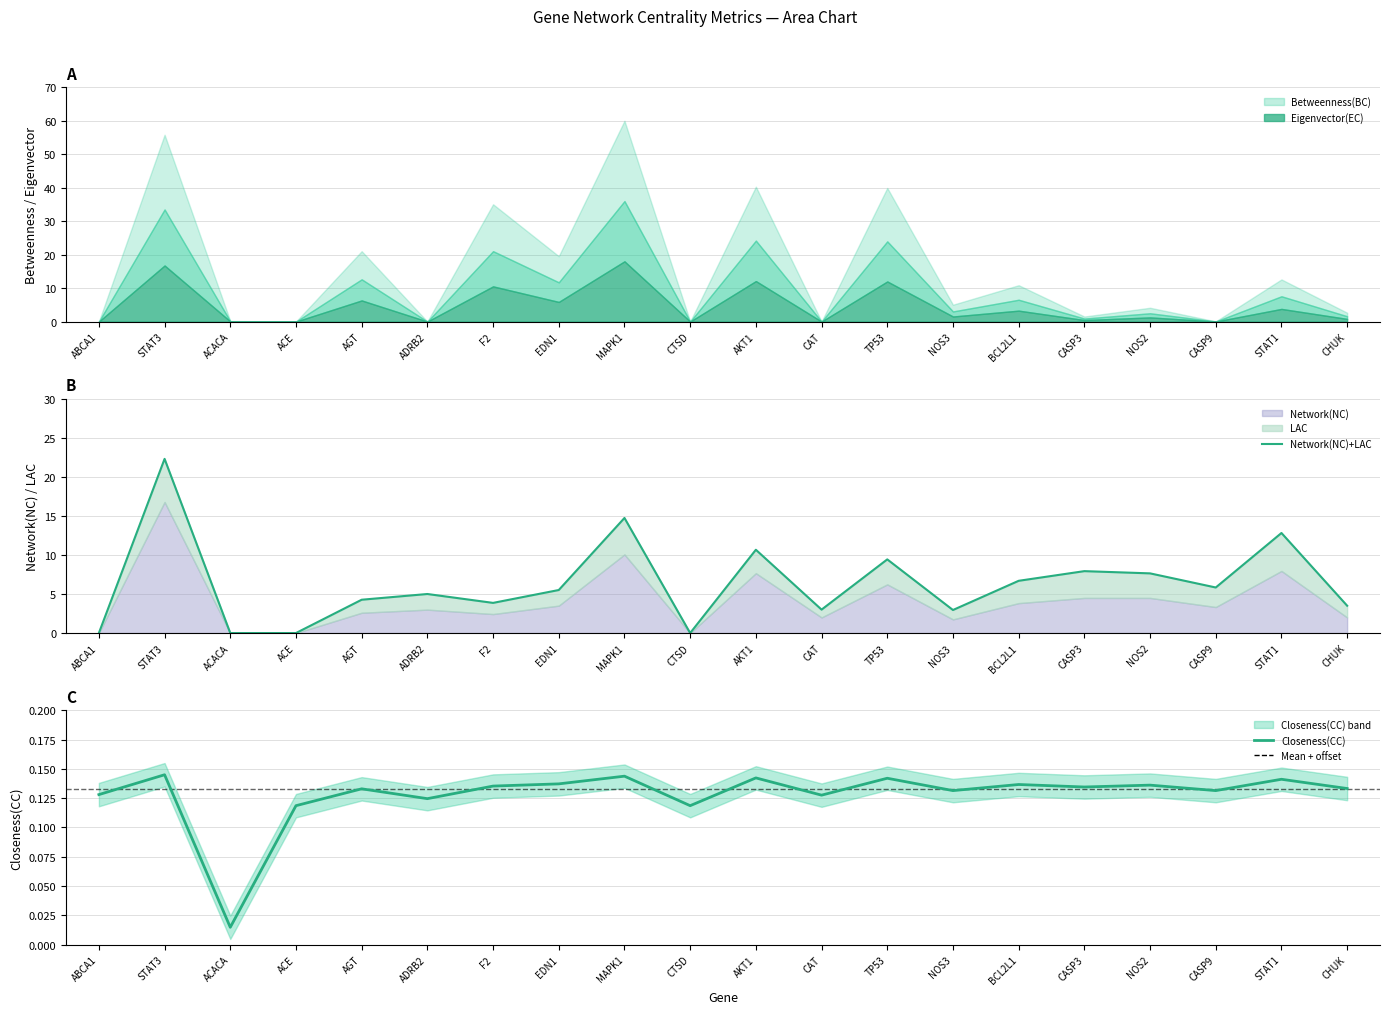

At how many categories does at least one series exceed 17?

1